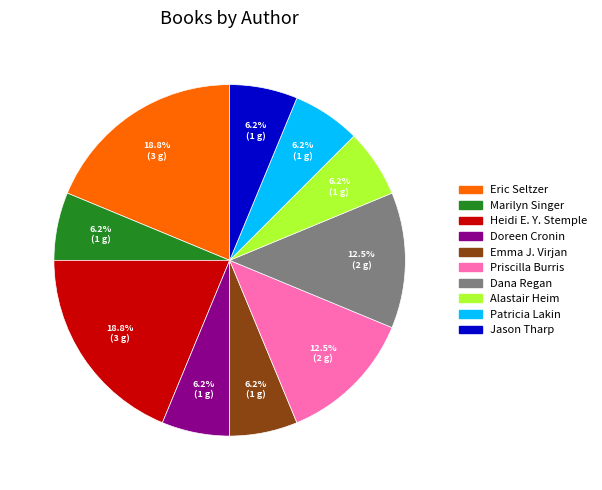

Which has a higher value, Heidi E. Y. Stemple or Doreen Cronin?

Heidi E. Y. Stemple